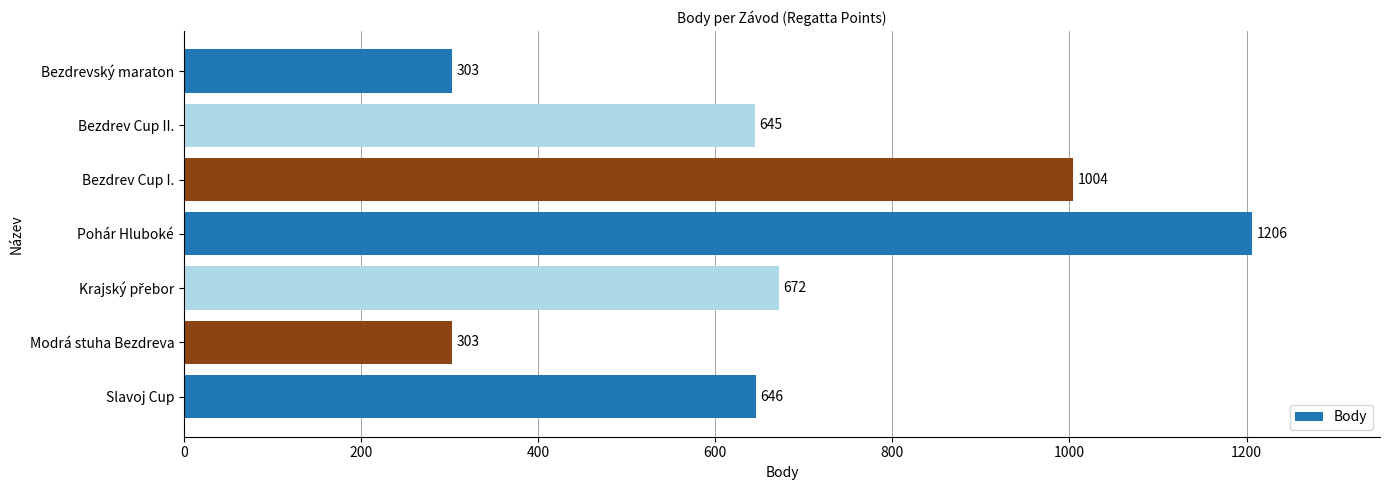

What is the sum of all values?

4779